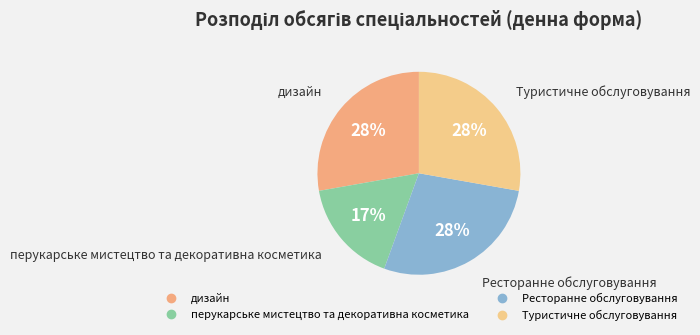

True or false: Туристичне обслуговування accounts for 36% of the total.

False